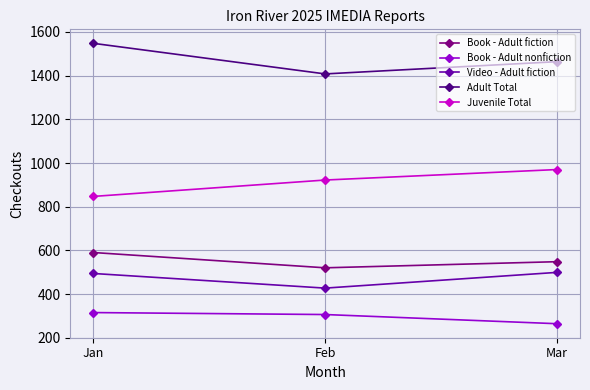

List the series in order of their peak value, lowest first.

Book - Adult nonfiction, Video - Adult fiction, Book - Adult fiction, Juvenile Total, Adult Total